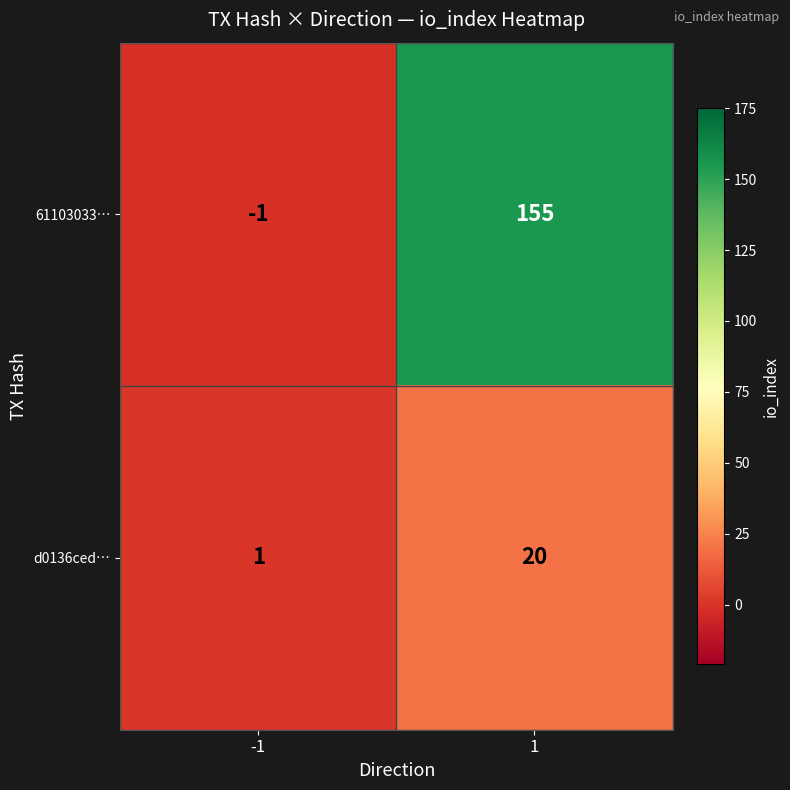

What is the sum of all 61103033… values?

154